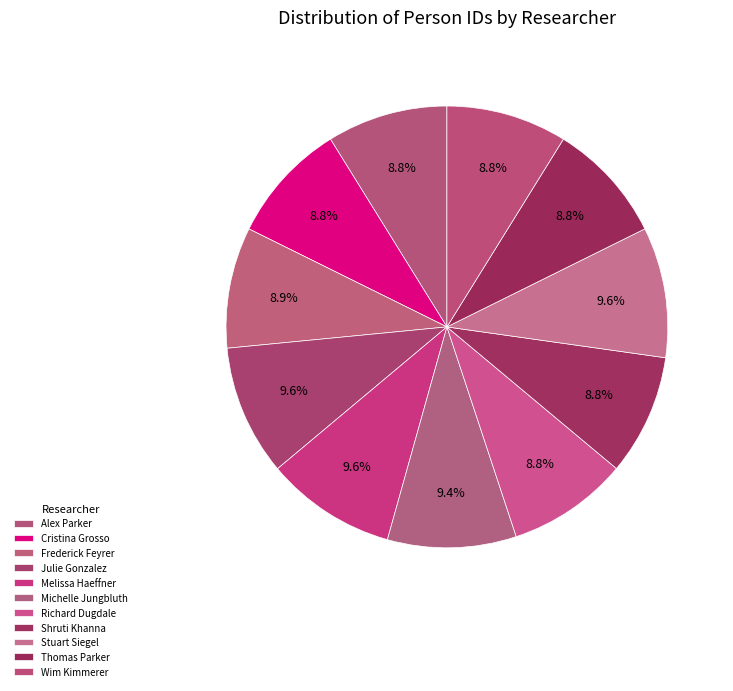

How many segments does this pie chart have?

11